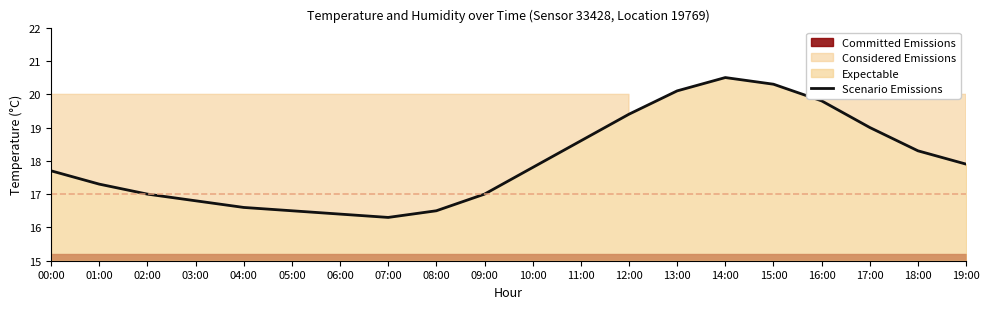

What is the difference between the second highest and second lowest values?

3.9